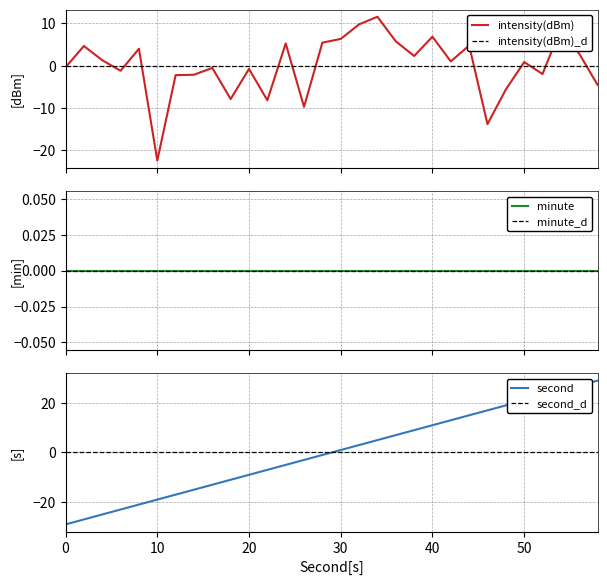

At which label does intensity(dBm) reach its peak?

34